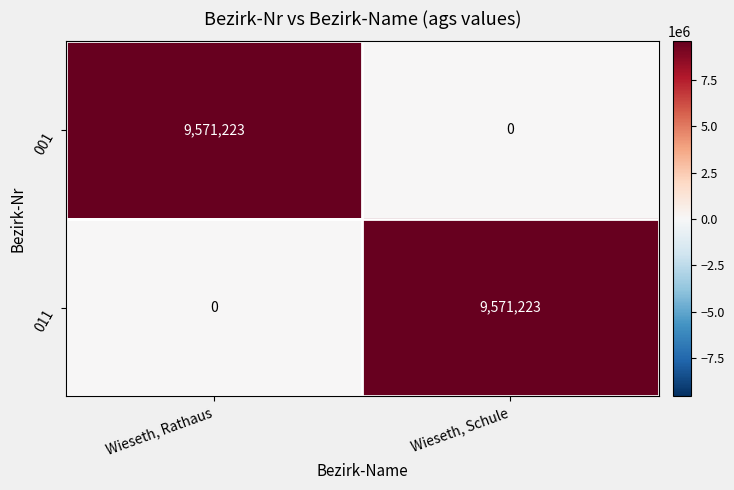

The 001 series shows -3225639 at Wieseth, Schule. True or false?

False